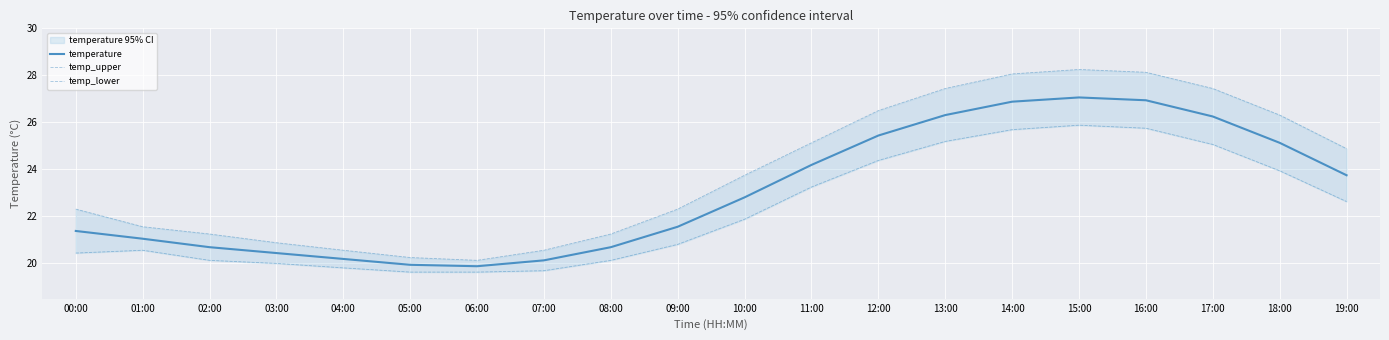

What is the approximate value of temp_upper at 01:00?

21.6